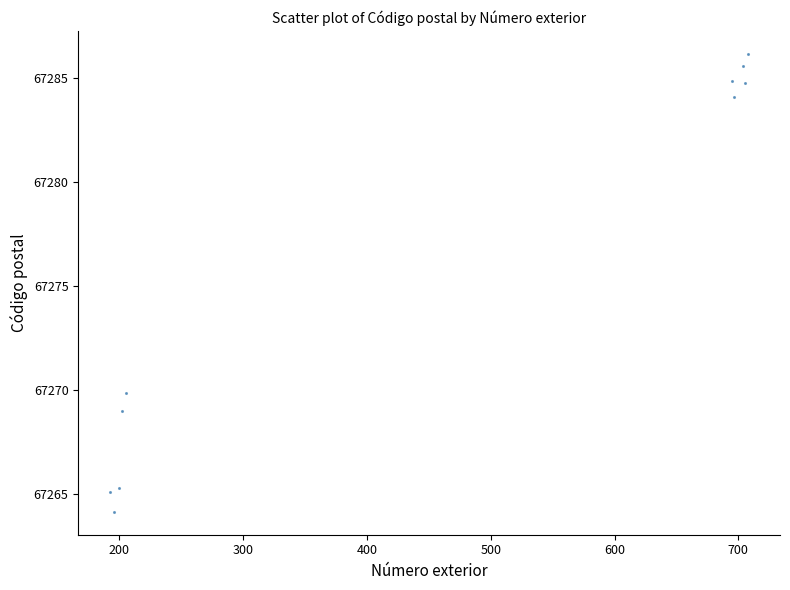

What Y value in the scatter plot is closest to 67275?

67269.8